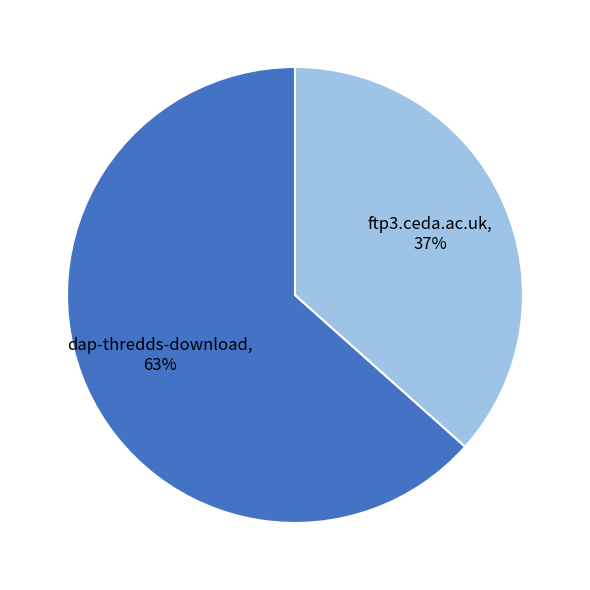

How many slices are in this pie chart?

2